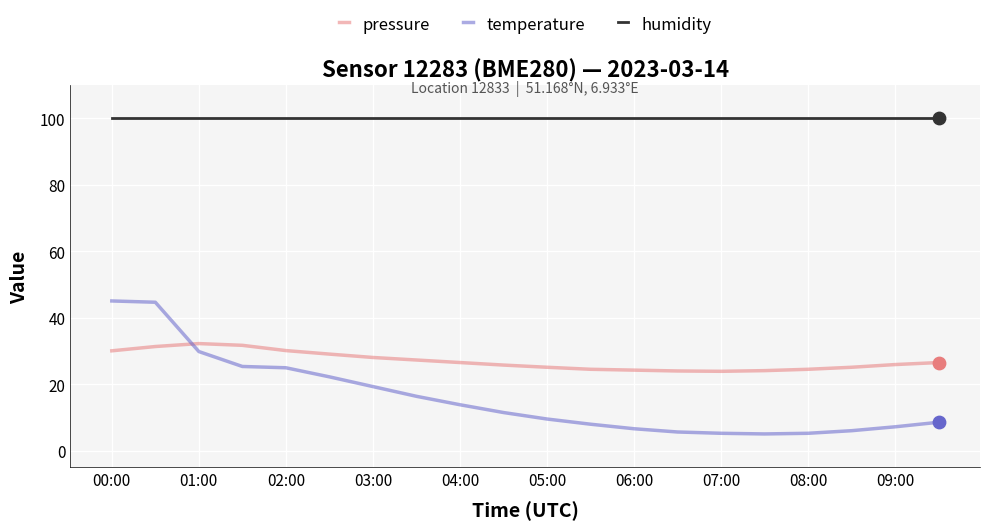

At how many categories does at least one series exceed 48?

20